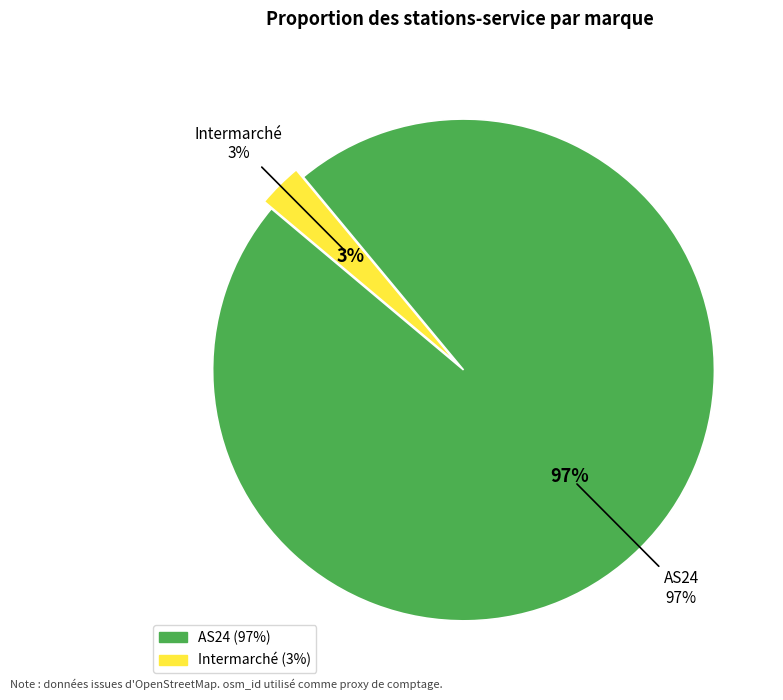

The Intermarché slice represents 10% of the pie. True or false?

False